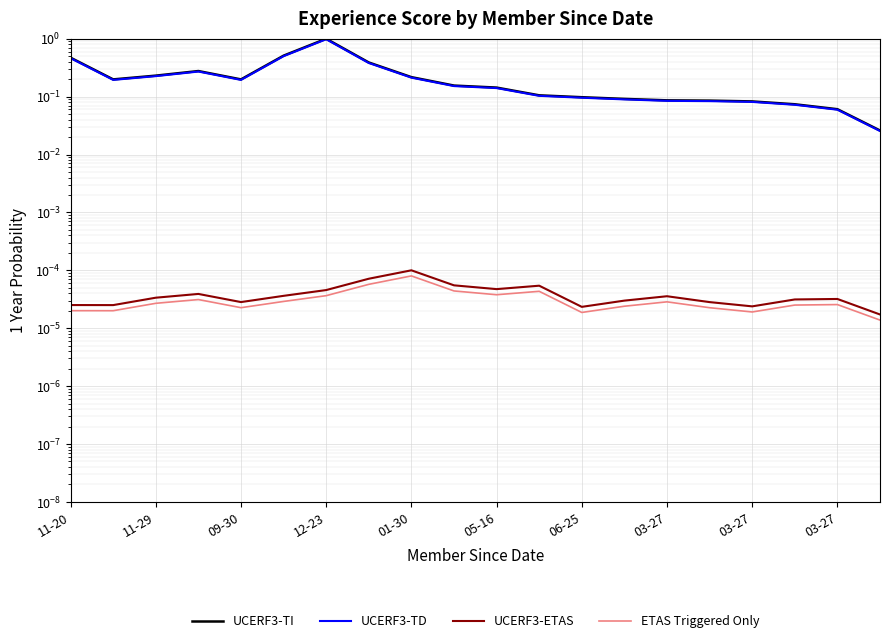

True or false: UCERF3-TD has a value of 0.3 at 09-30.

False